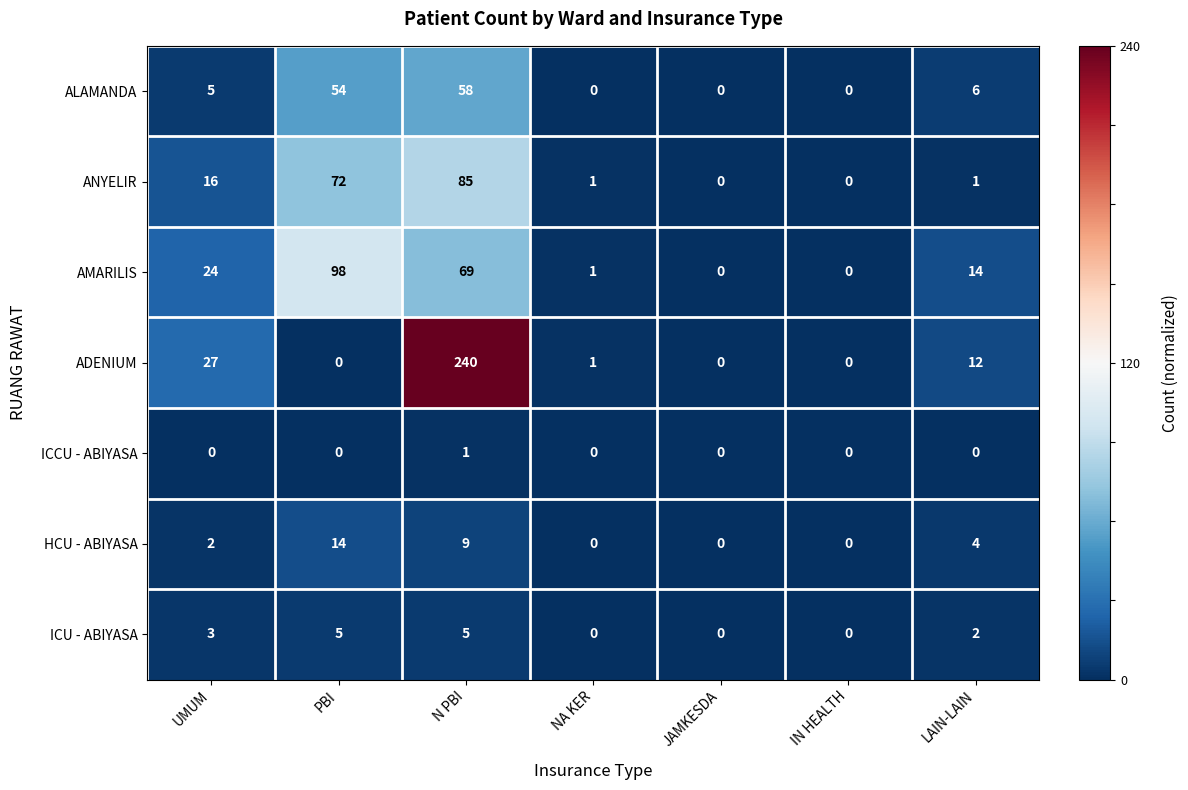

How many distinct data groups are displayed?

7